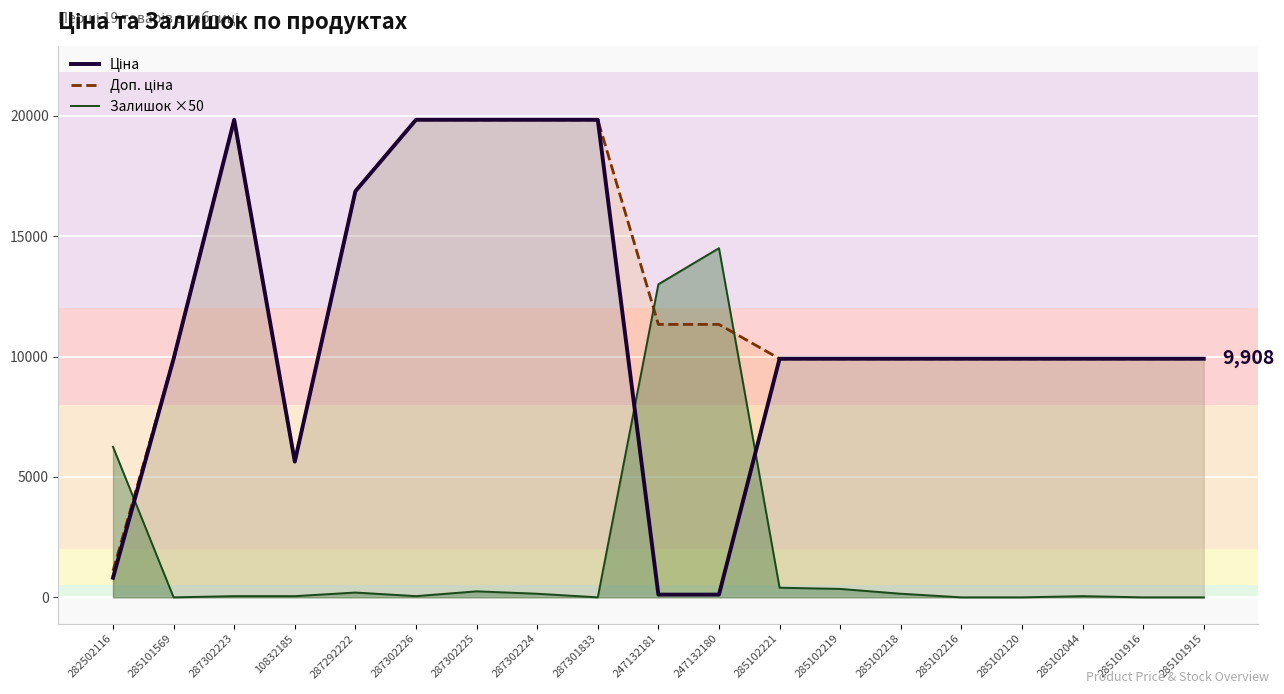

Is it true that Залишок ×50 equals 50.0 at 285102044?

True